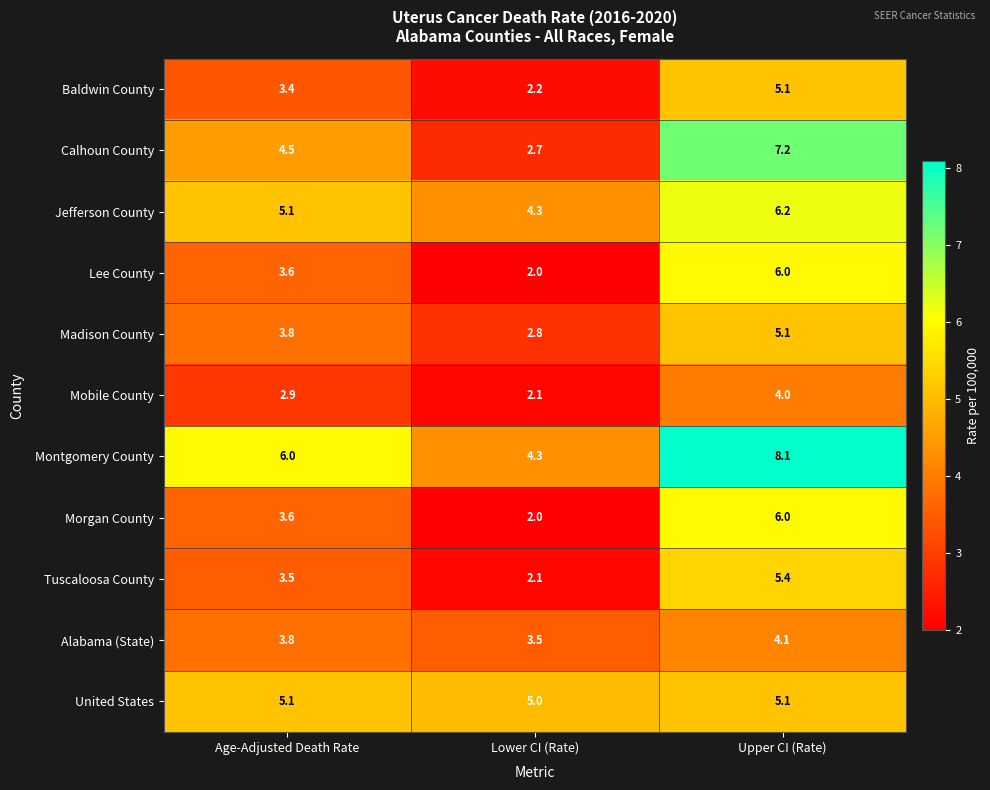

Which category has the highest value across all series?

Upper CI (Rate)